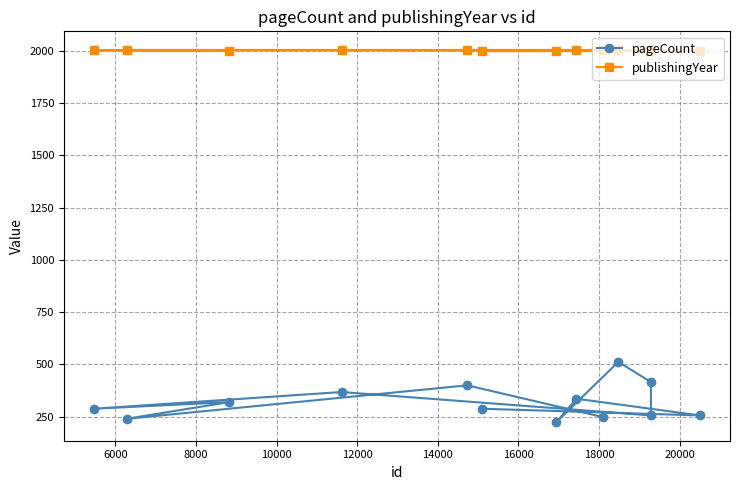

List the series in order of their peak value, highest first.

publishingYear, pageCount